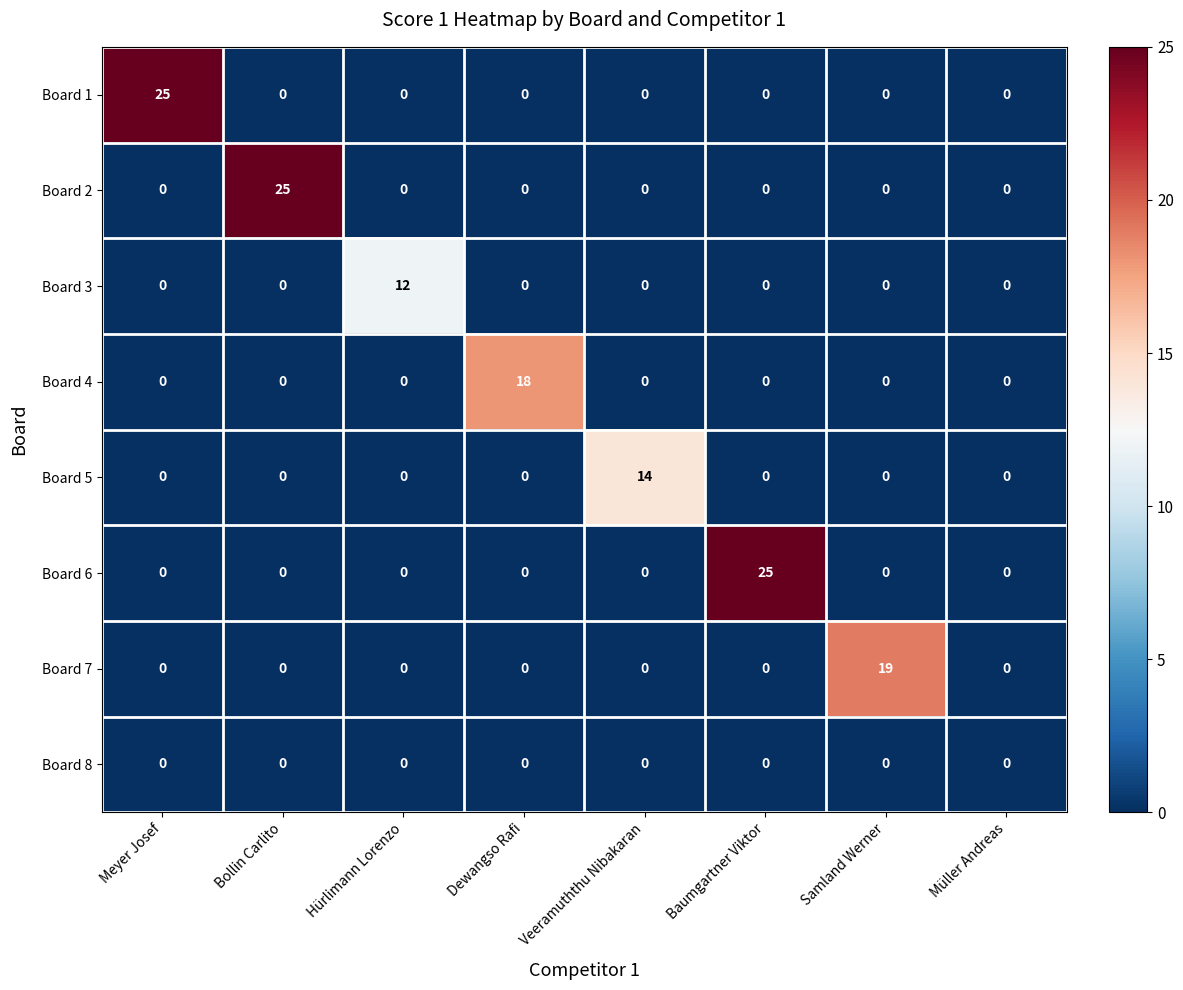

At how many categories does at least one series exceed 16?

5